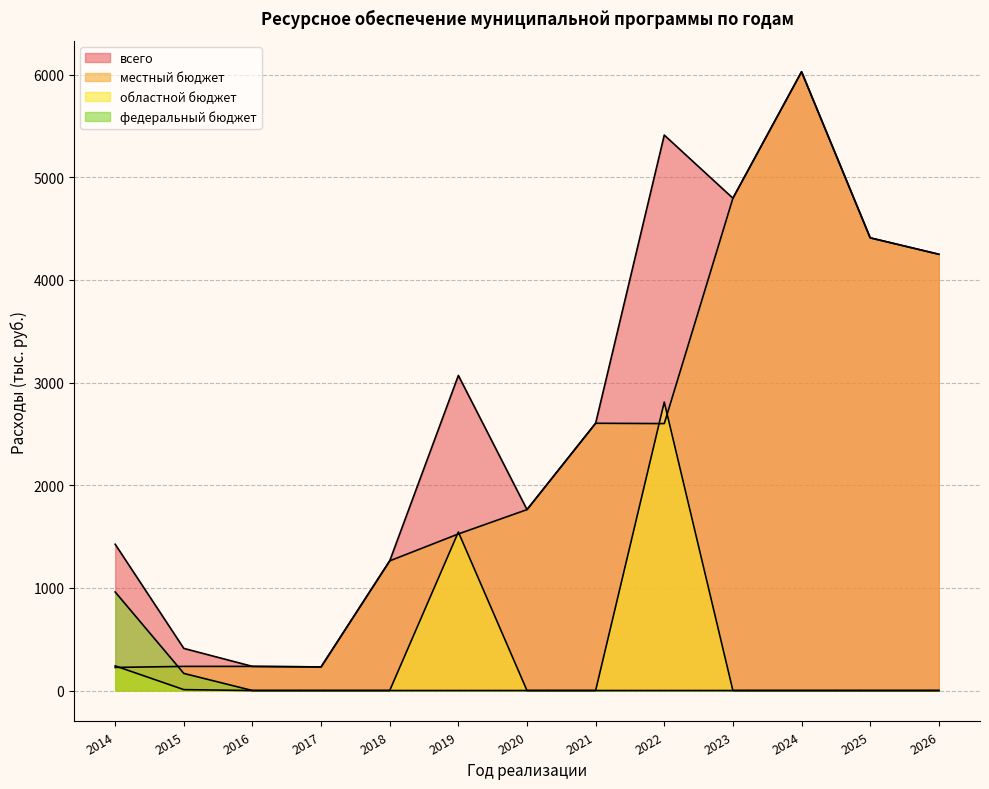

True or false: федеральный бюджет has more than 0 points higher than both neighbors.

False